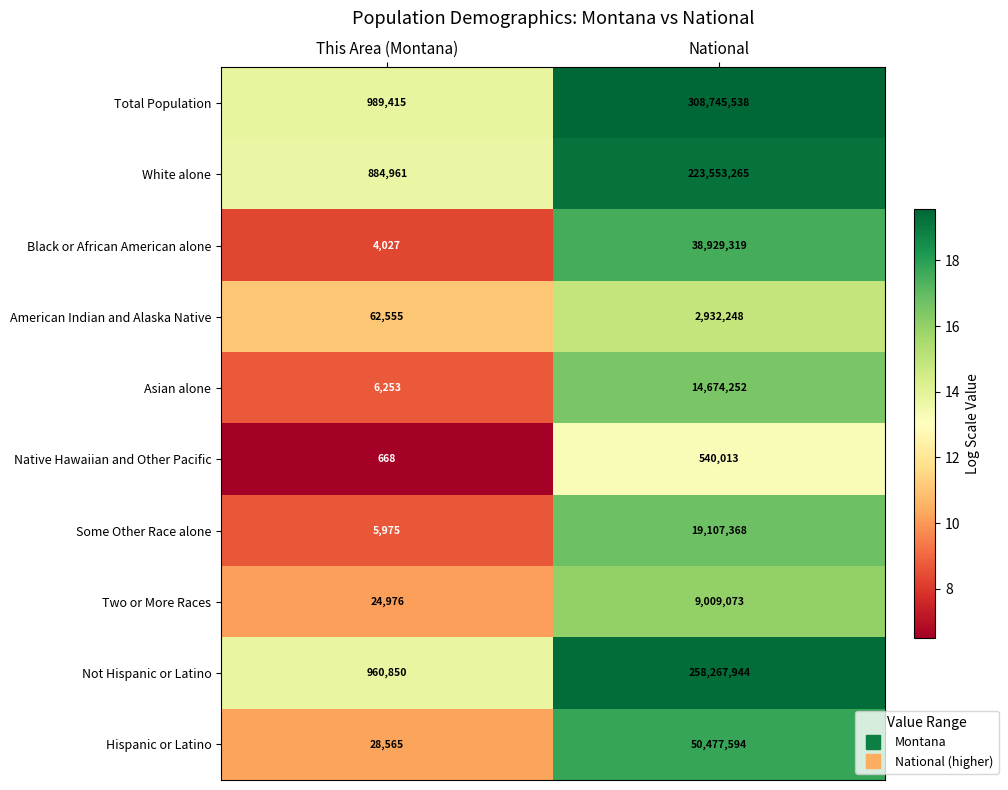

The value of Hispanic or Latino at National is 50477594. True or false?

True